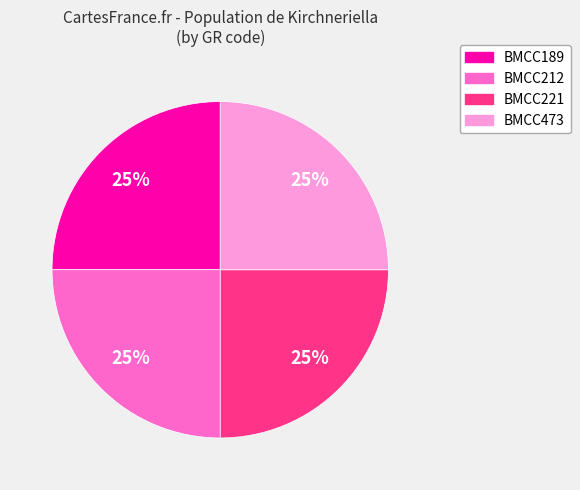

Count the number of slices in the pie.

4